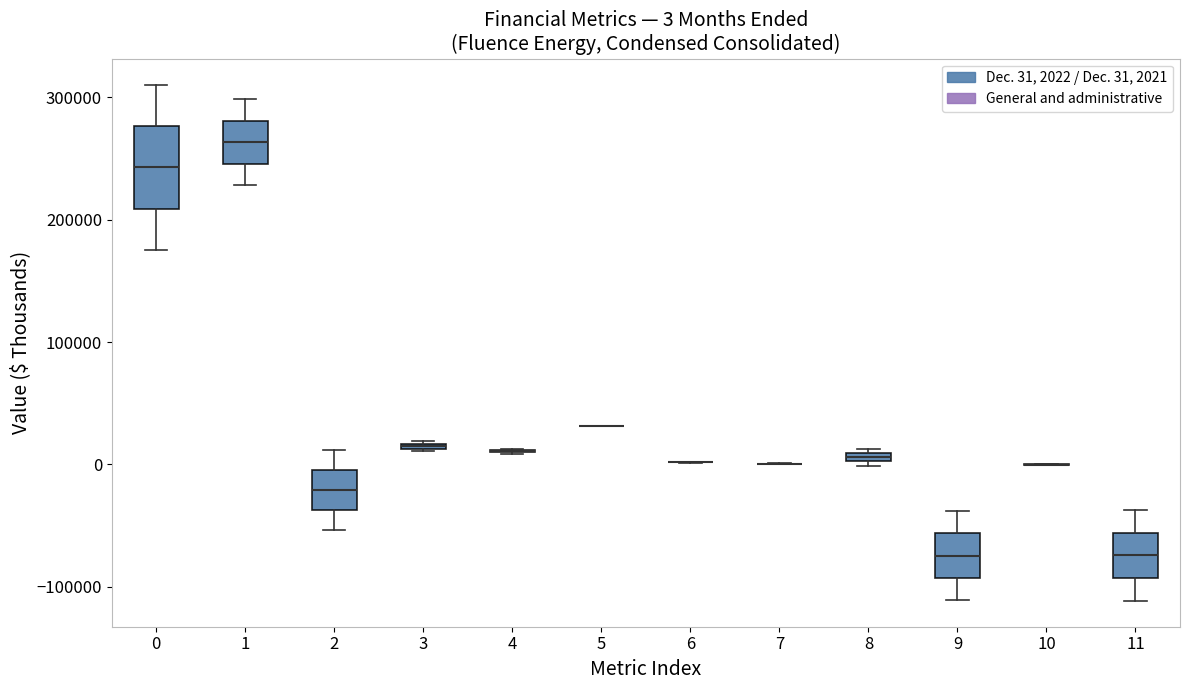

Comparing the boxes themselves (not the whiskers), which one is the tallest?

0